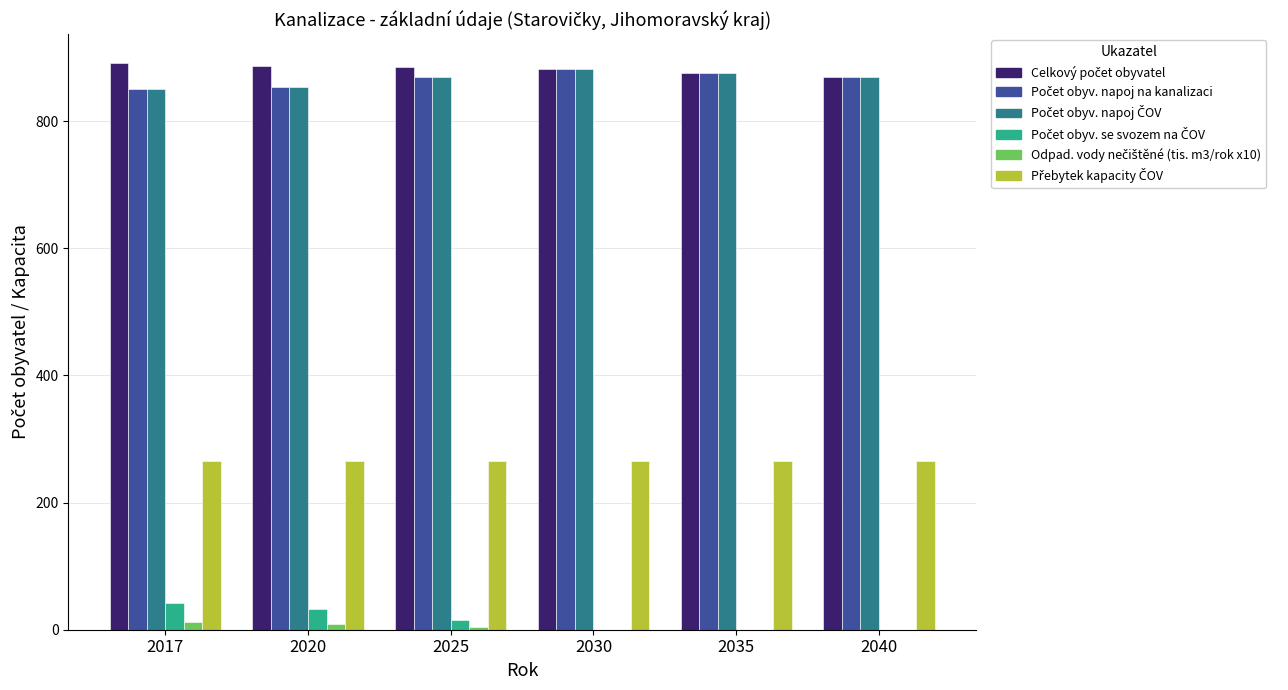

What is the total value across all series at 2035?

2893